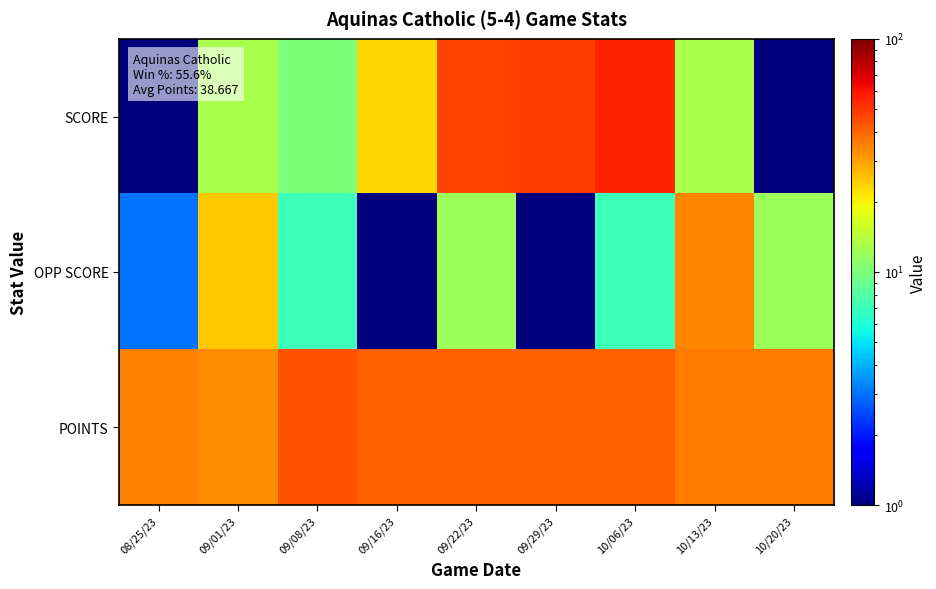

Which series has the widest spread of values?

SCORE